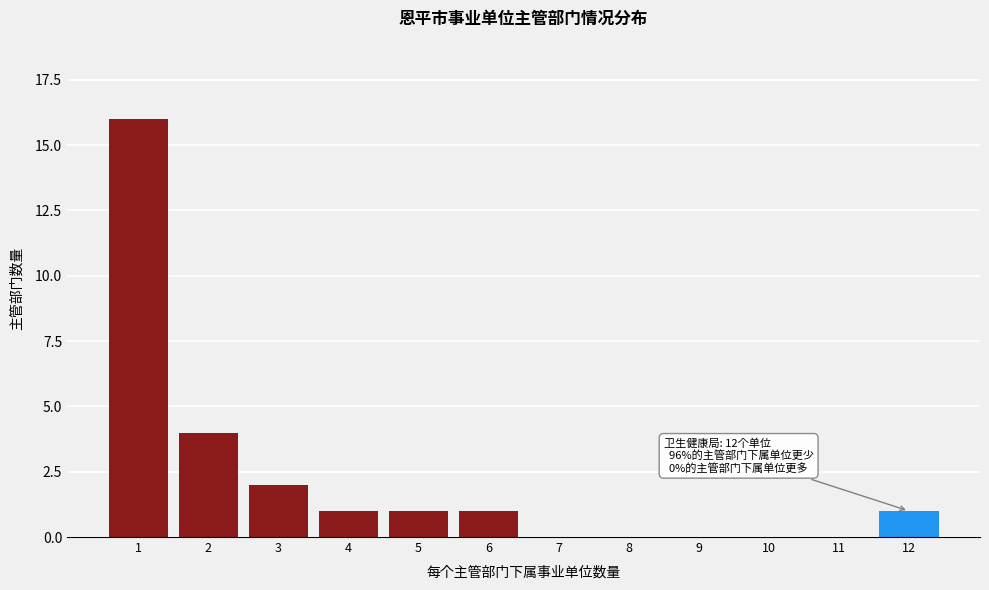

Reading left to right, list all the values displayed in this chart.

1=16	2=4	3=2	4=1	5=1	6=1	7=0	8=0	9=0	10=0	11=0	12=1